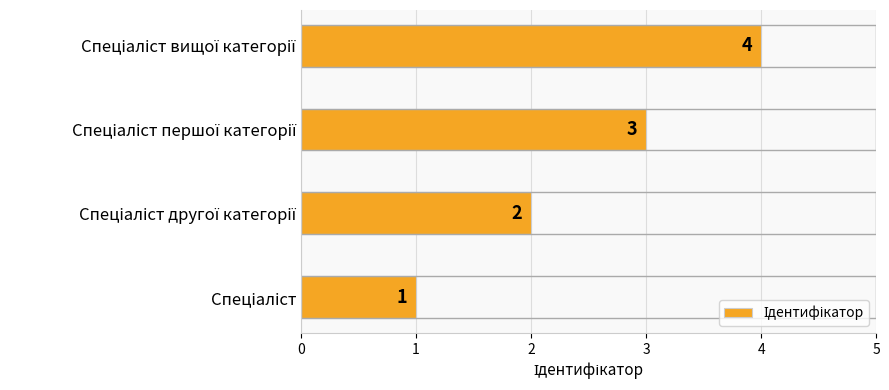

How many values are between 2 and 4?

3